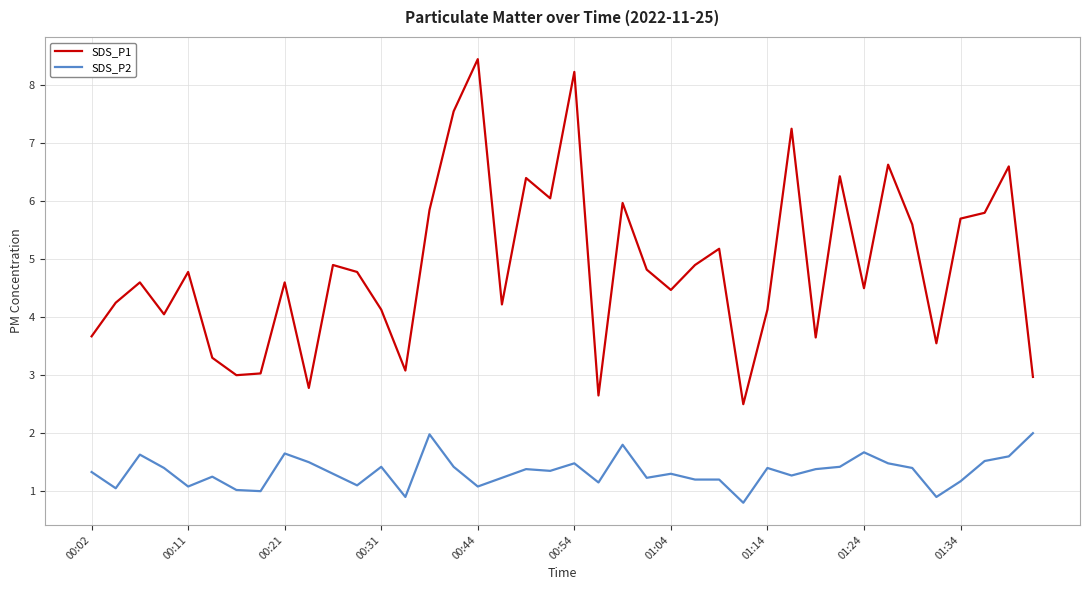

Which series has the largest range (max minus min)?

SDS_P1